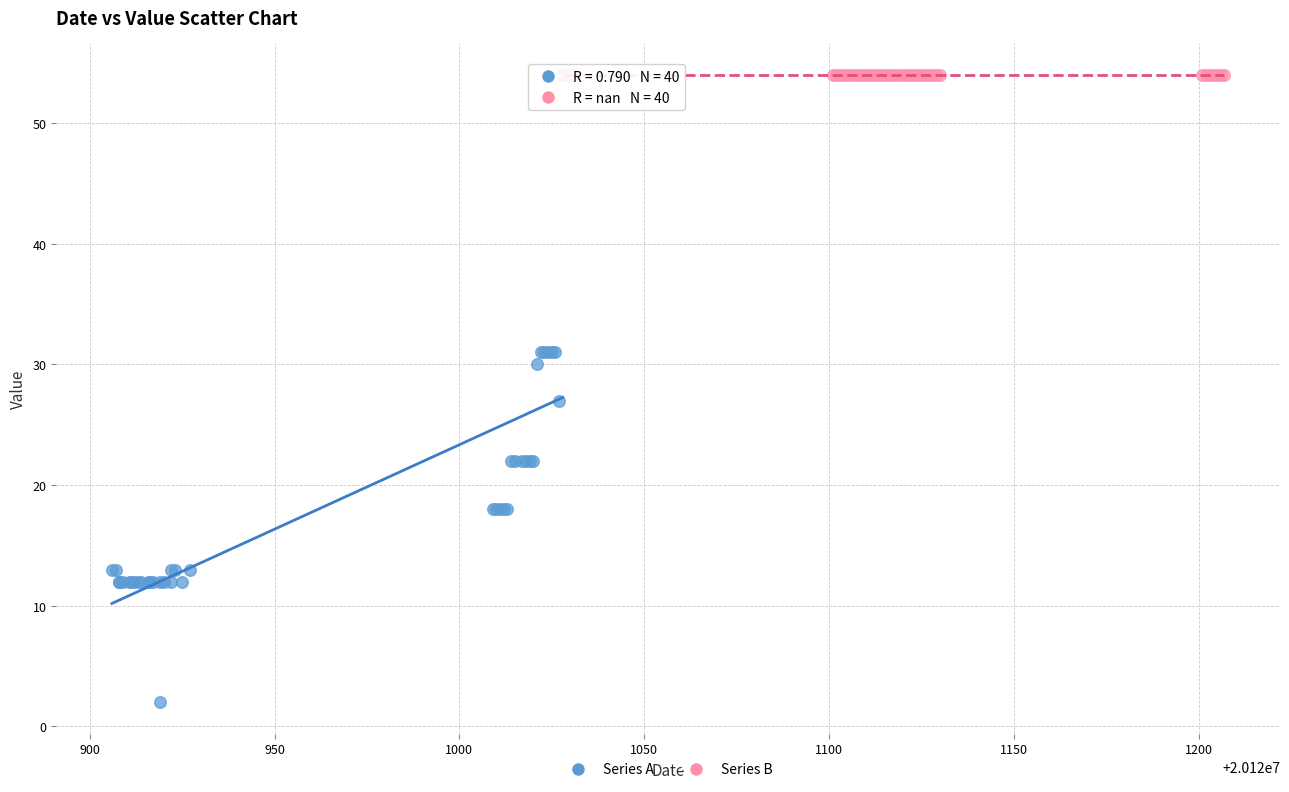

Which series reaches the minimum Y coordinate?

Series A